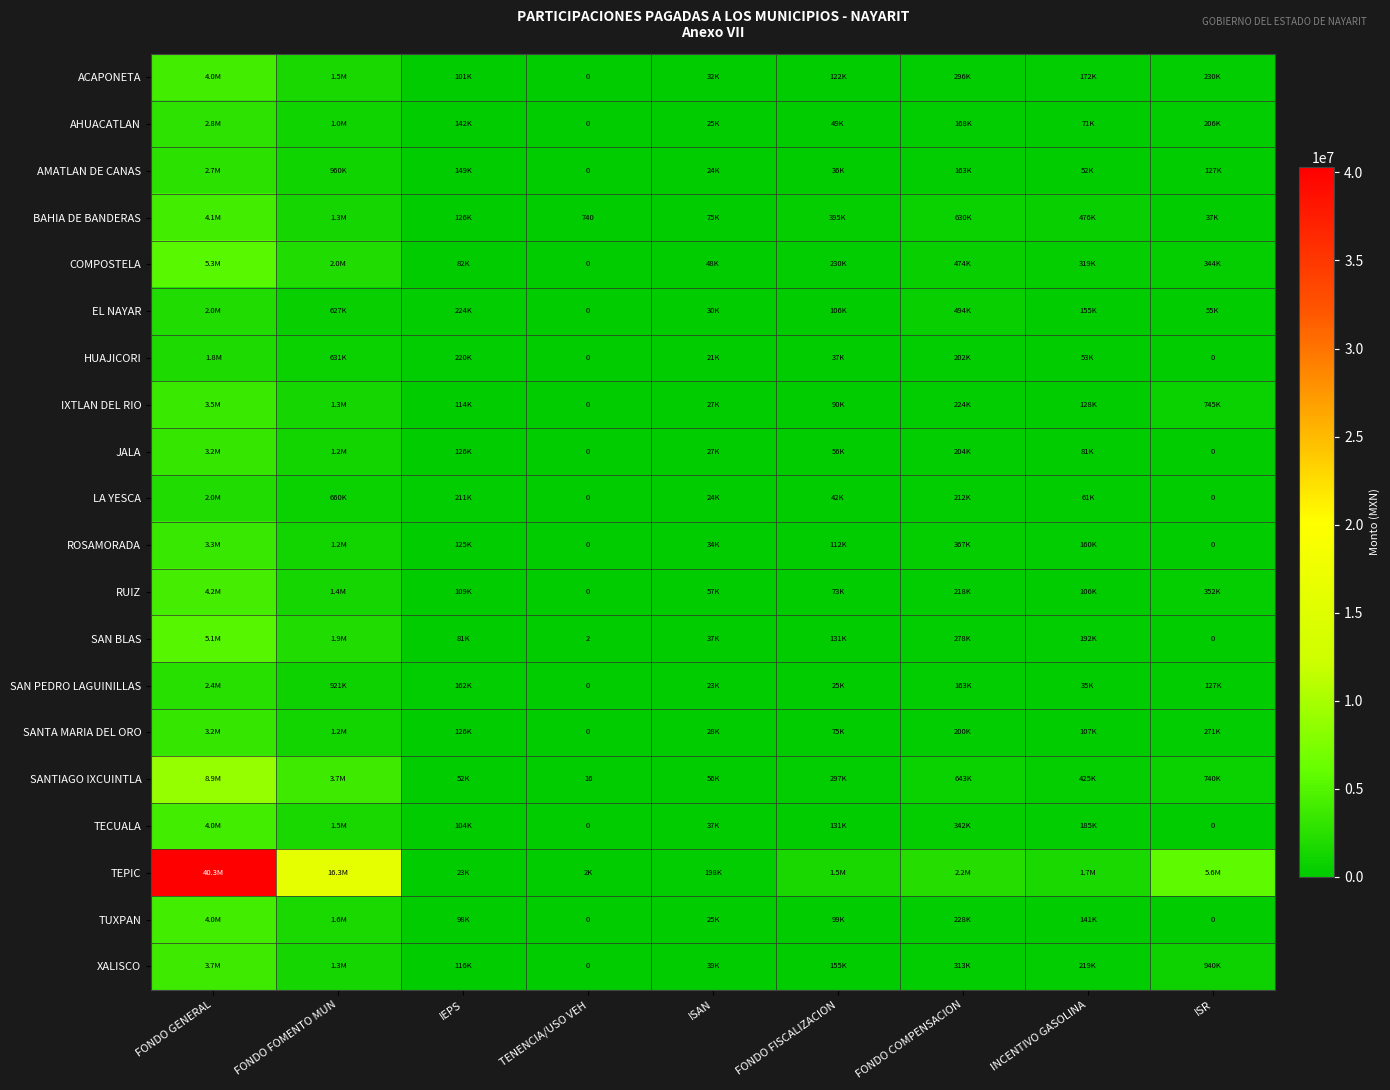

Which series has the largest total across all categories?

TEPIC